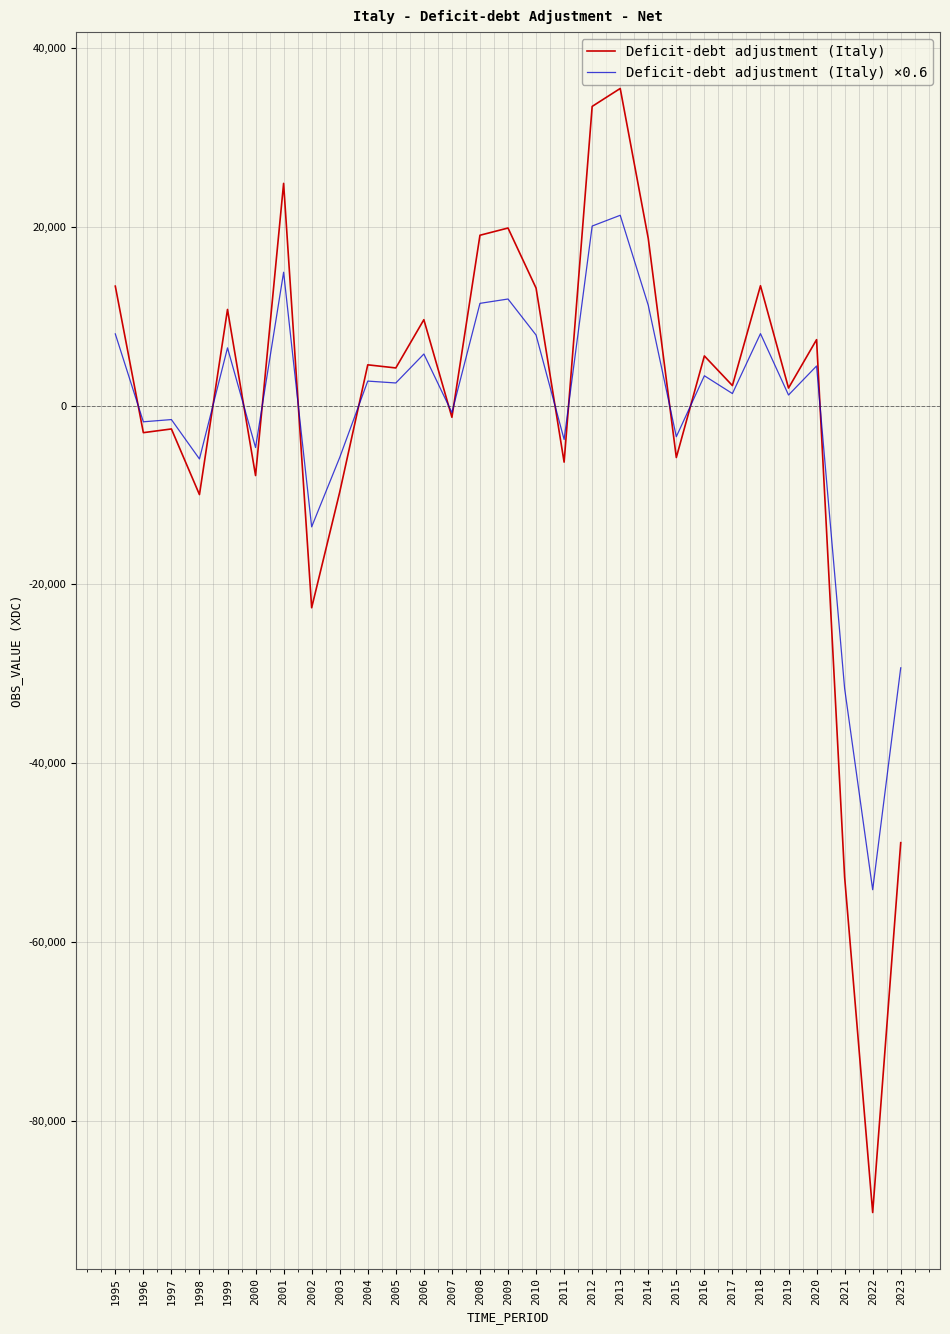

In Deficit-debt adjustment (Italy) ×0.6, how many points are lower than both neighbors (excluding endpoints)?

11